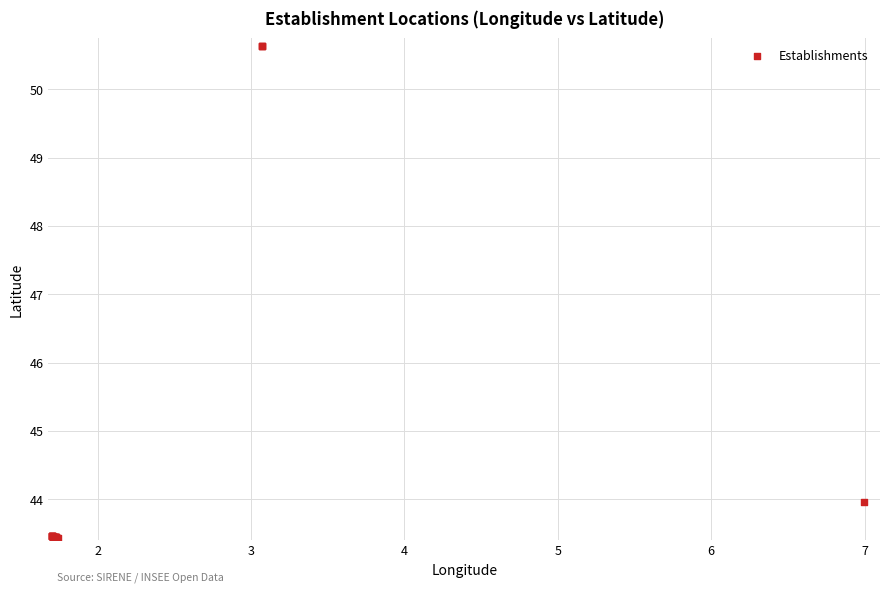

What Y value in the scatter plot is closest to 47?

44.0